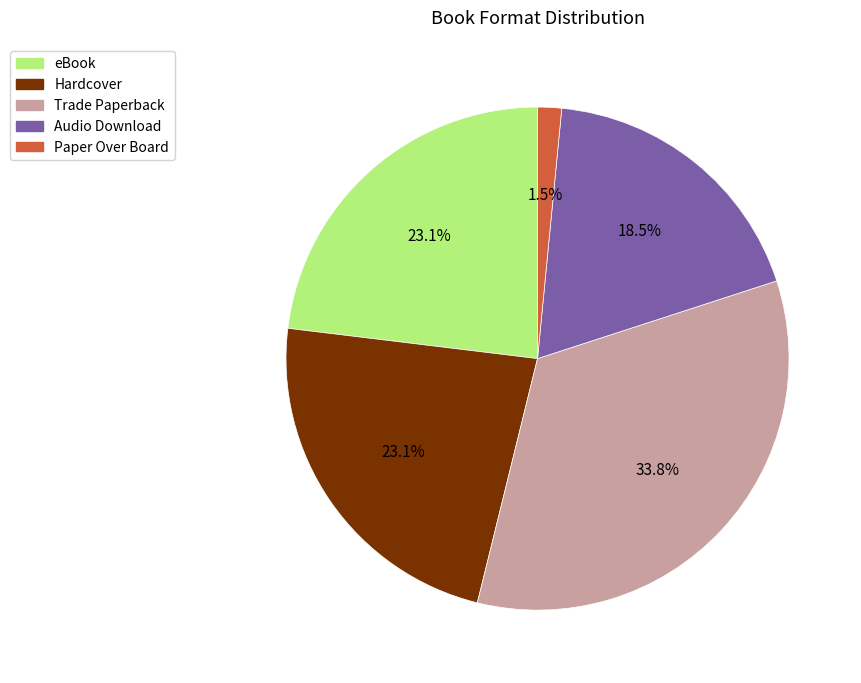

How many segments does this pie chart have?

5